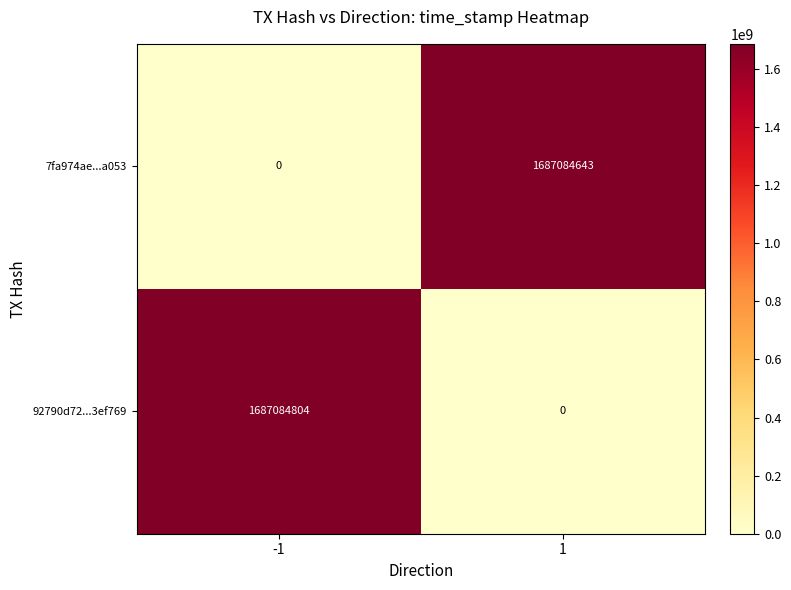

Which series has the largest total across all categories?

92790d72...3ef769